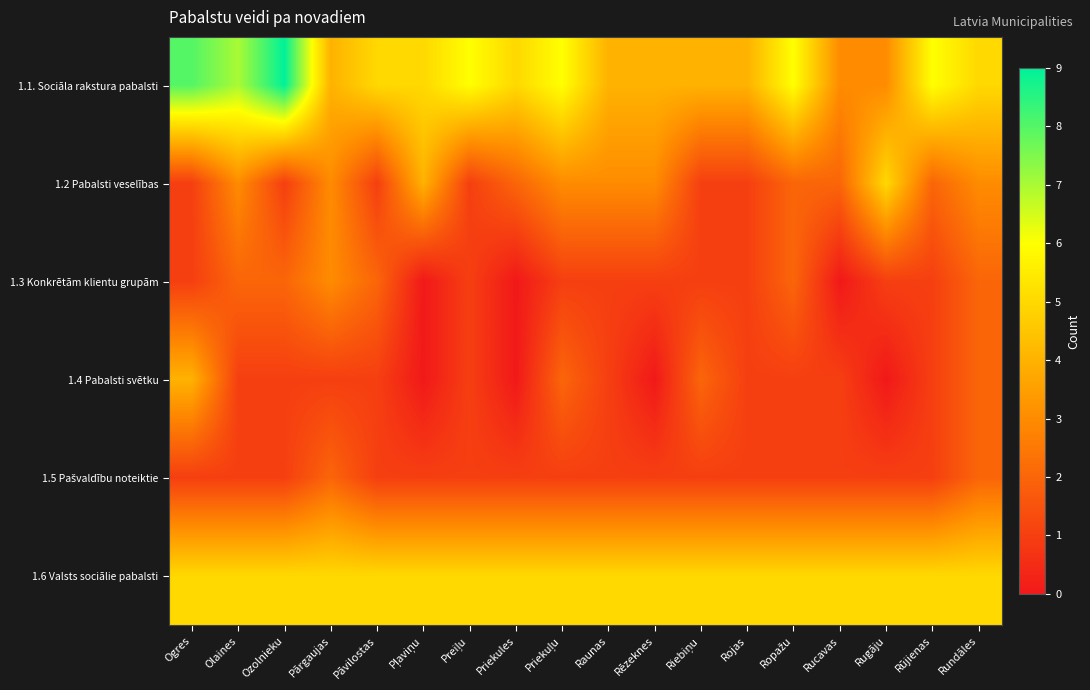

Which category has the highest value across all series?

Ozolnieku